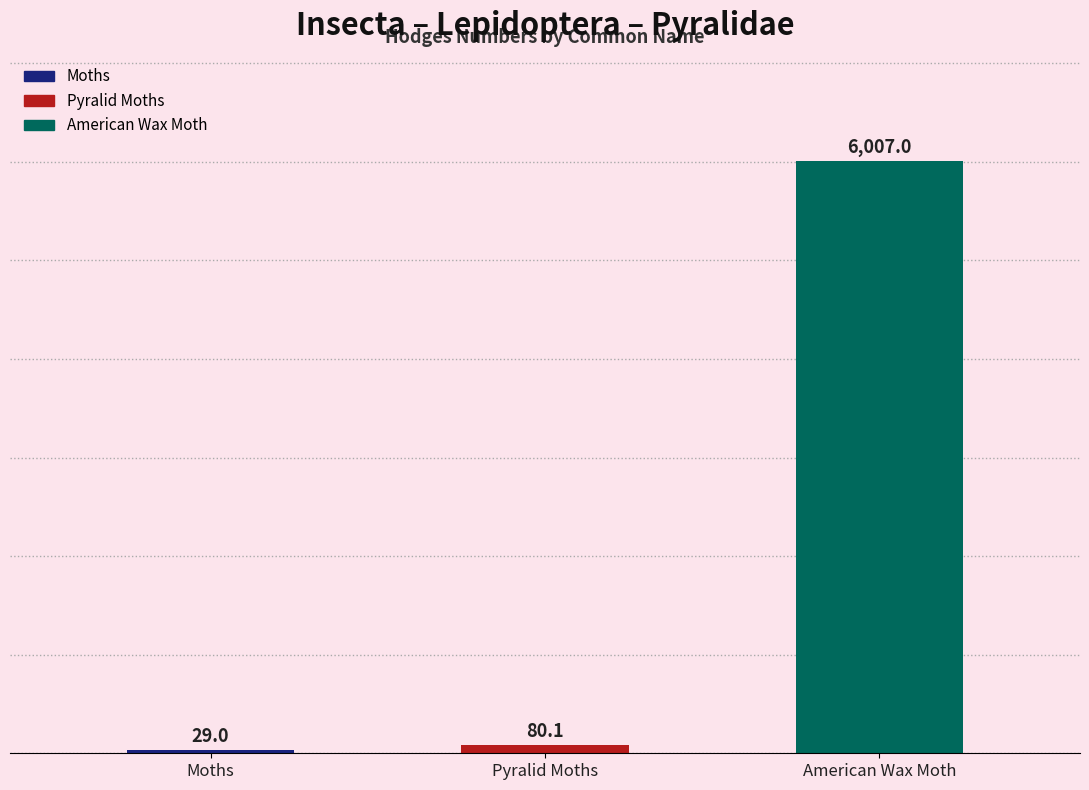

What is the greatest value displayed?

6007.0